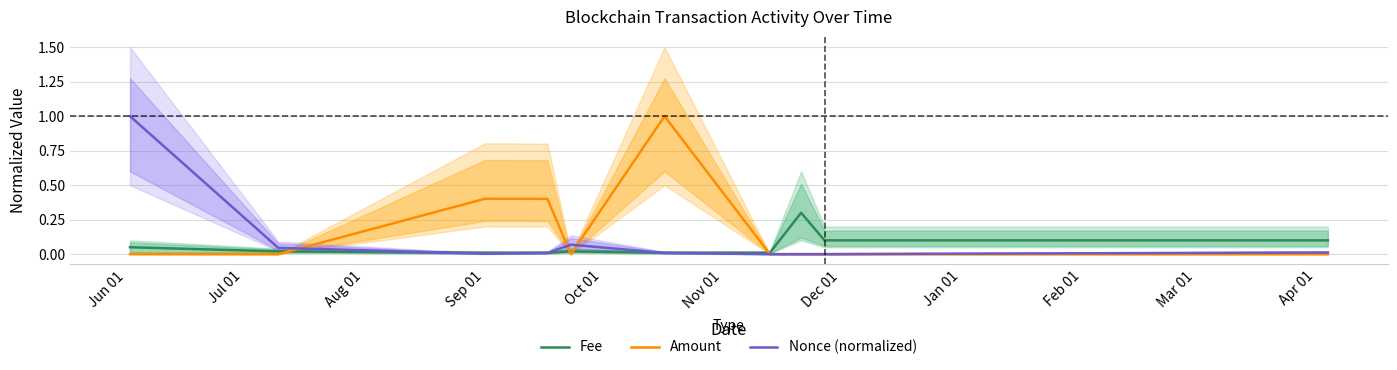

Which series has the largest total across all categories?

Amount